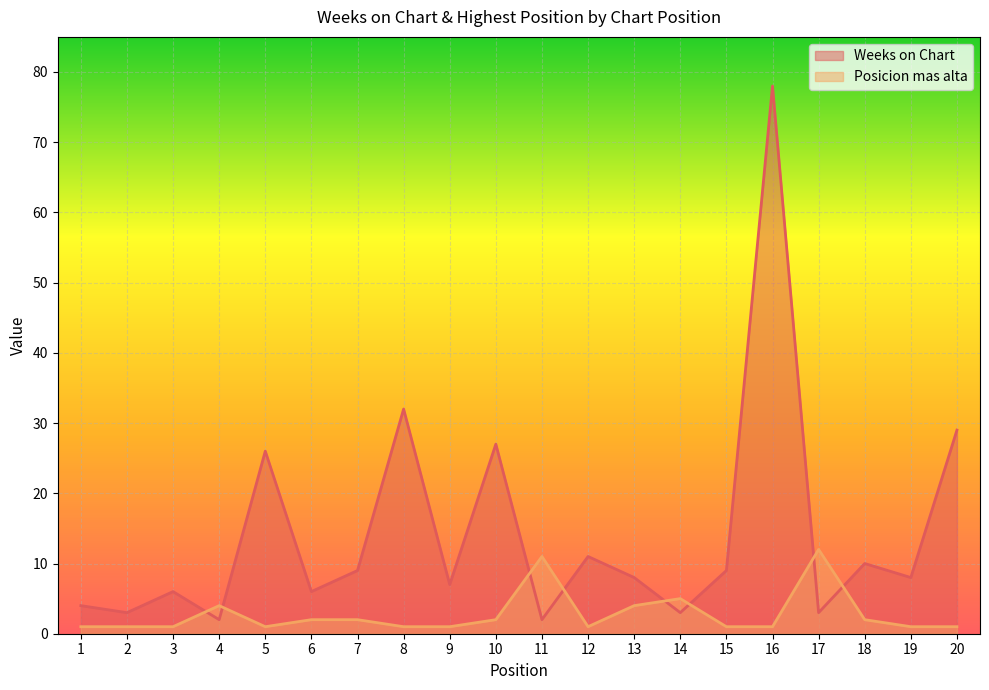

Read the Posicion mas alta value at 19.

1